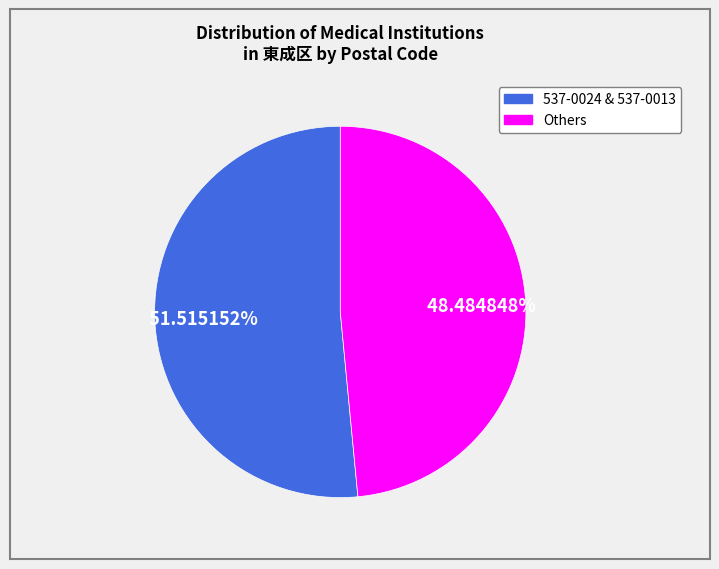

Is there any slice that represents more than half of the pie?

Yes